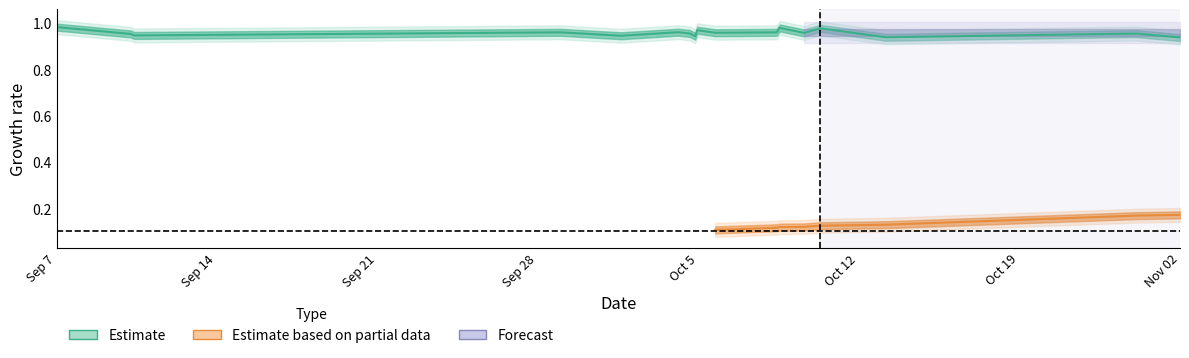

Count the number of categories in the chart.

18